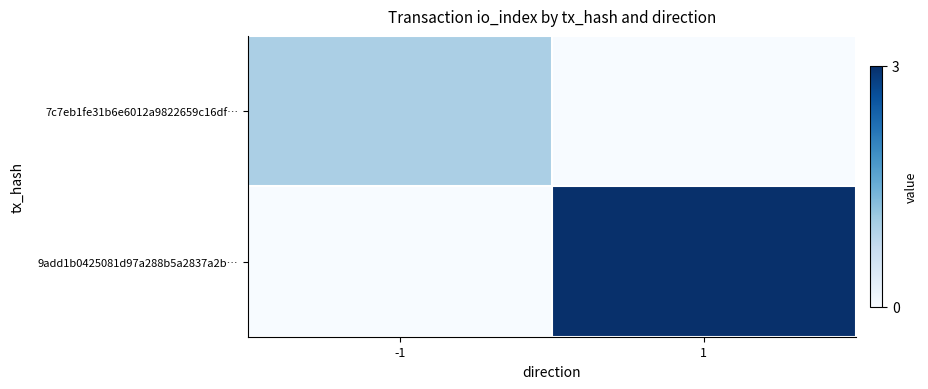

At -1, list the series in order from largest to smallest.

7c7eb1fe31b6e6012a9822659c16df…, 9add1b0425081d97a288b5a2837a2b…